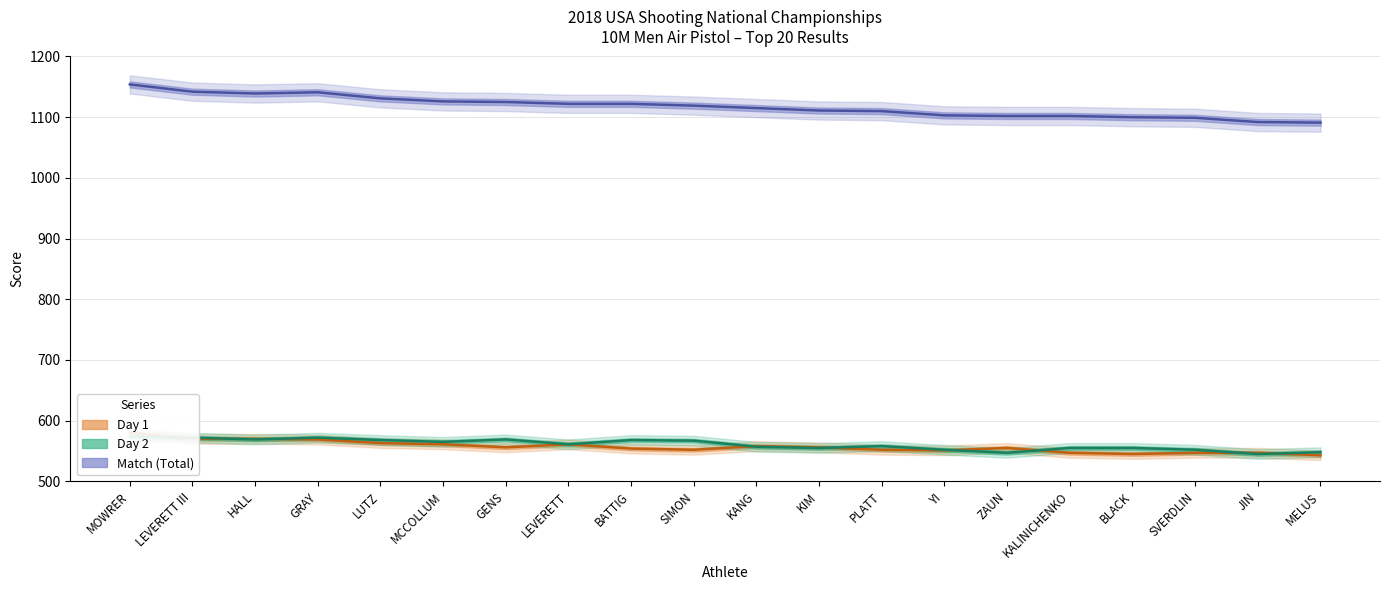

Reading left to right, extract all data points from this chart.

Day1: 580	570	570	569	563	561	556	561	554	552	558	556	552	551	555	547	545	547	547	543
Day2: 574	572	569	572	568	565	569	561	568	567	557	555	558	552	547	555	555	552	545	548
Match: 1154	1142	1139	1141	1131	1126	1125	1122	1122	1119	1115	1111	1110	1103	1102	1102	1100	1099	1092	1091